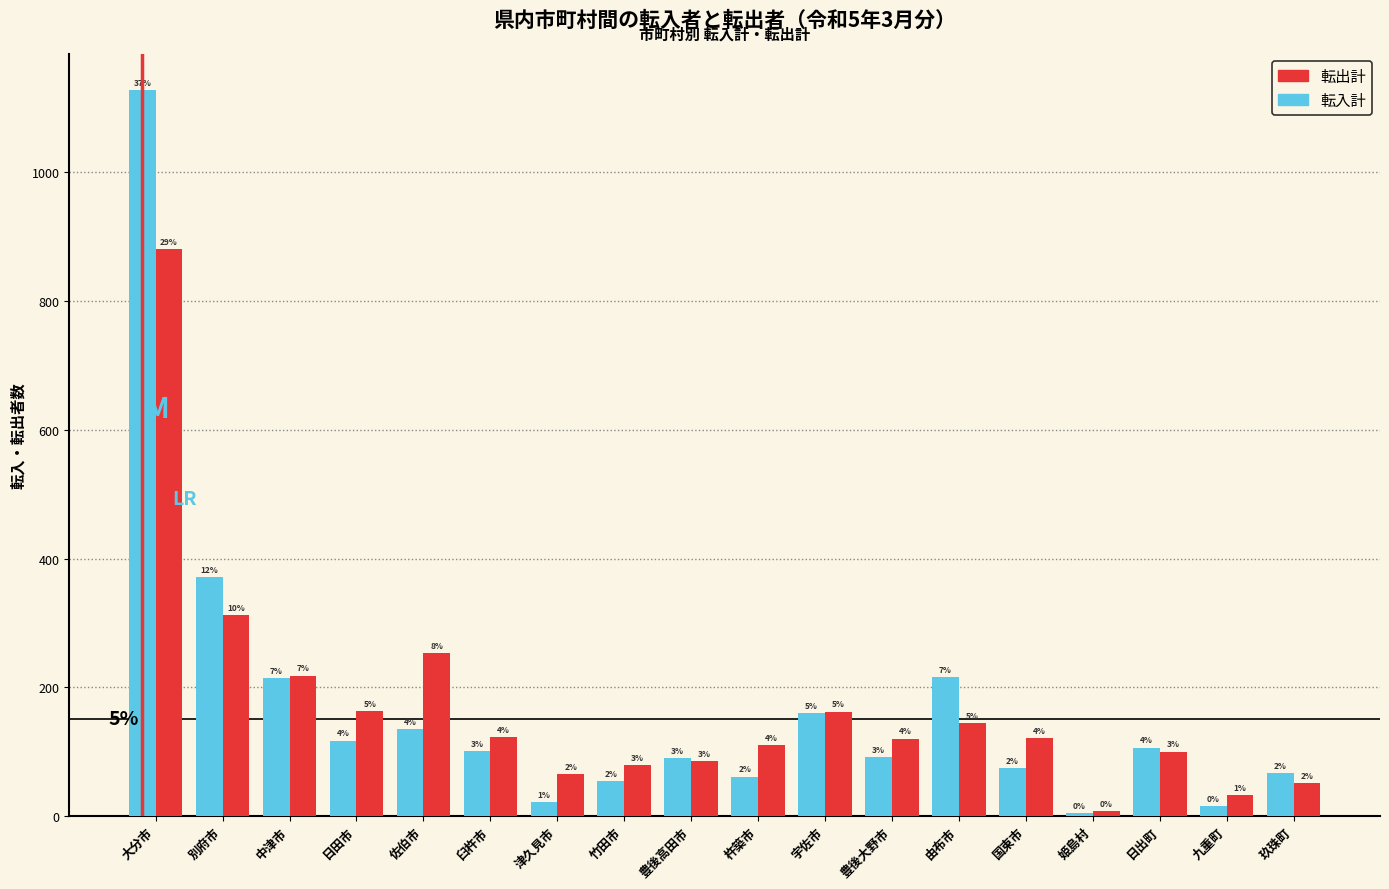

How many bars are there in each group?

2